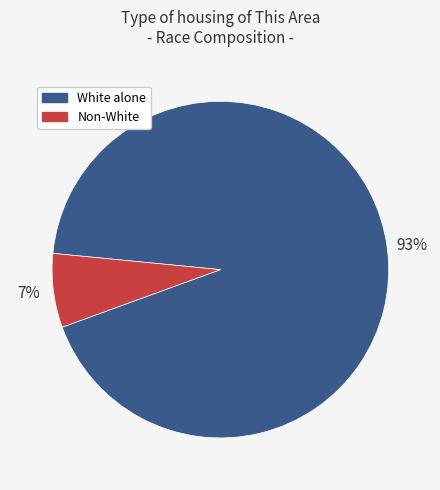

To the nearest percent, what is the average slice percentage?

50%